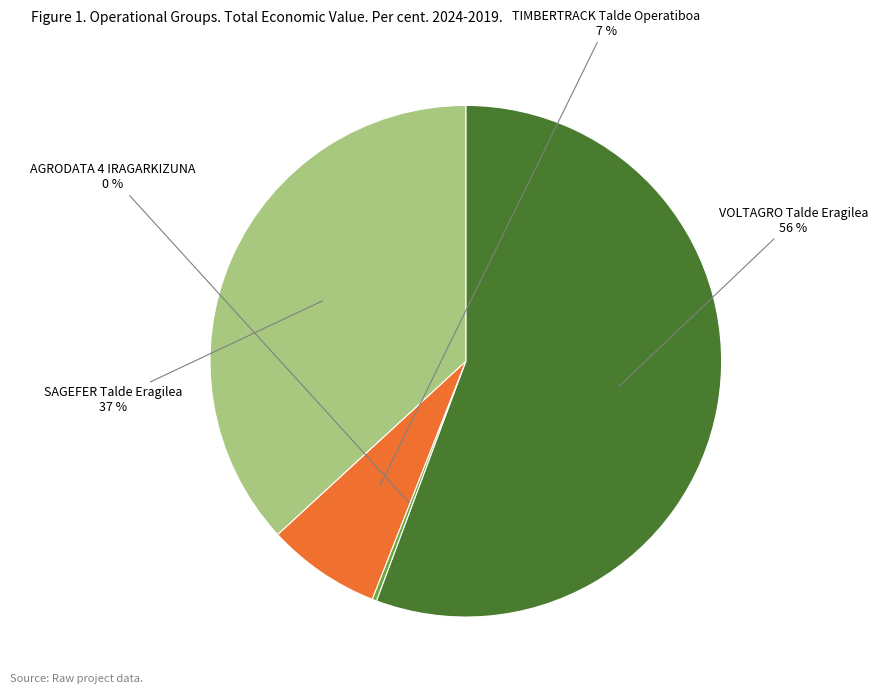

To the nearest percent, what is the average slice percentage?

25%